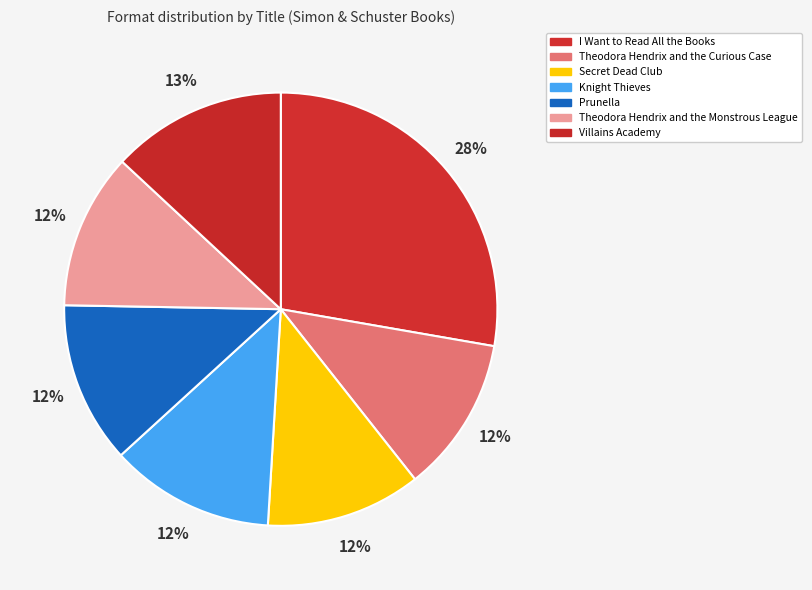

Approximately how many times larger is the value at Villains Academy compared to Prunella?

1.1